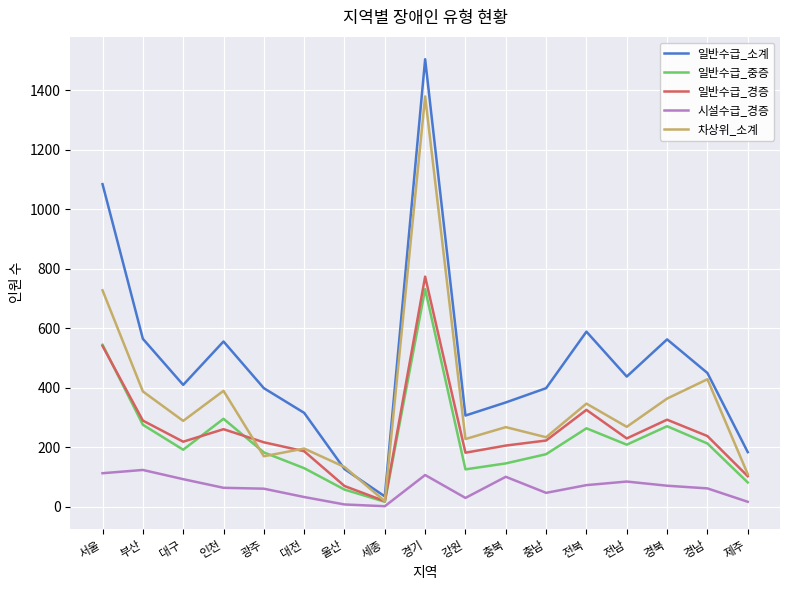

True or false: 일반수급_중증 has a value of 275 at 부산.

True